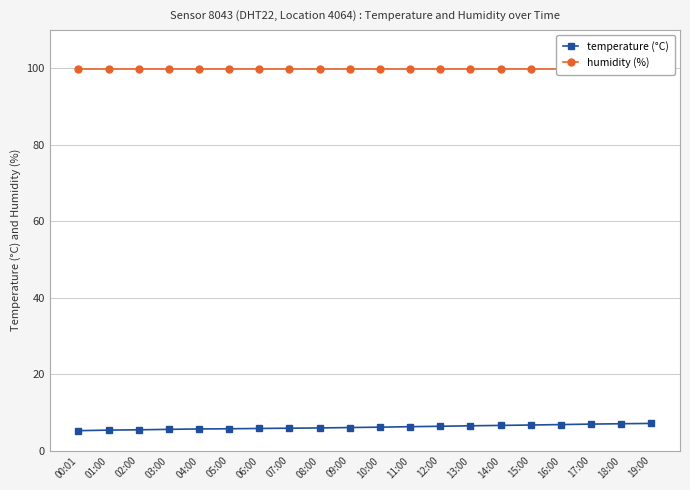

Does the chart display data point markers on the line(s)?

Yes